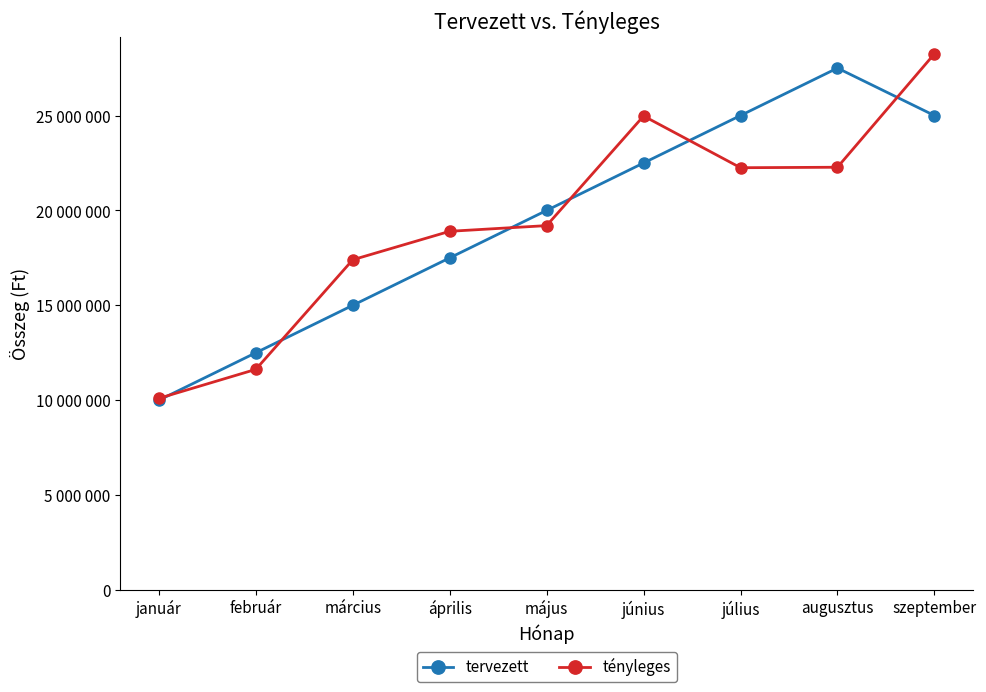

Rank the series at augusztus from highest to lowest value.

tervezett, tényleges